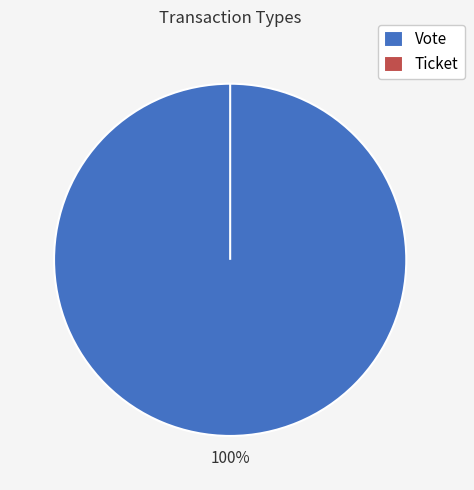

Which has a higher value, Vote or Ticket?

Vote